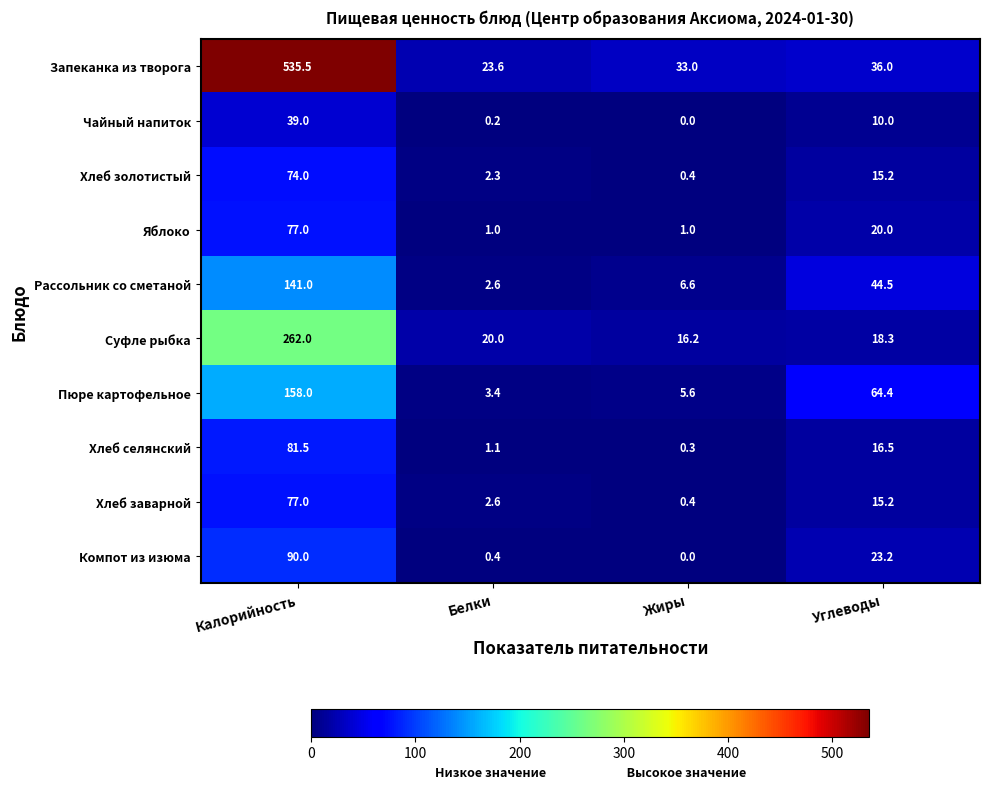

What is the difference between the highest and lowest values at Жиры?

33.0